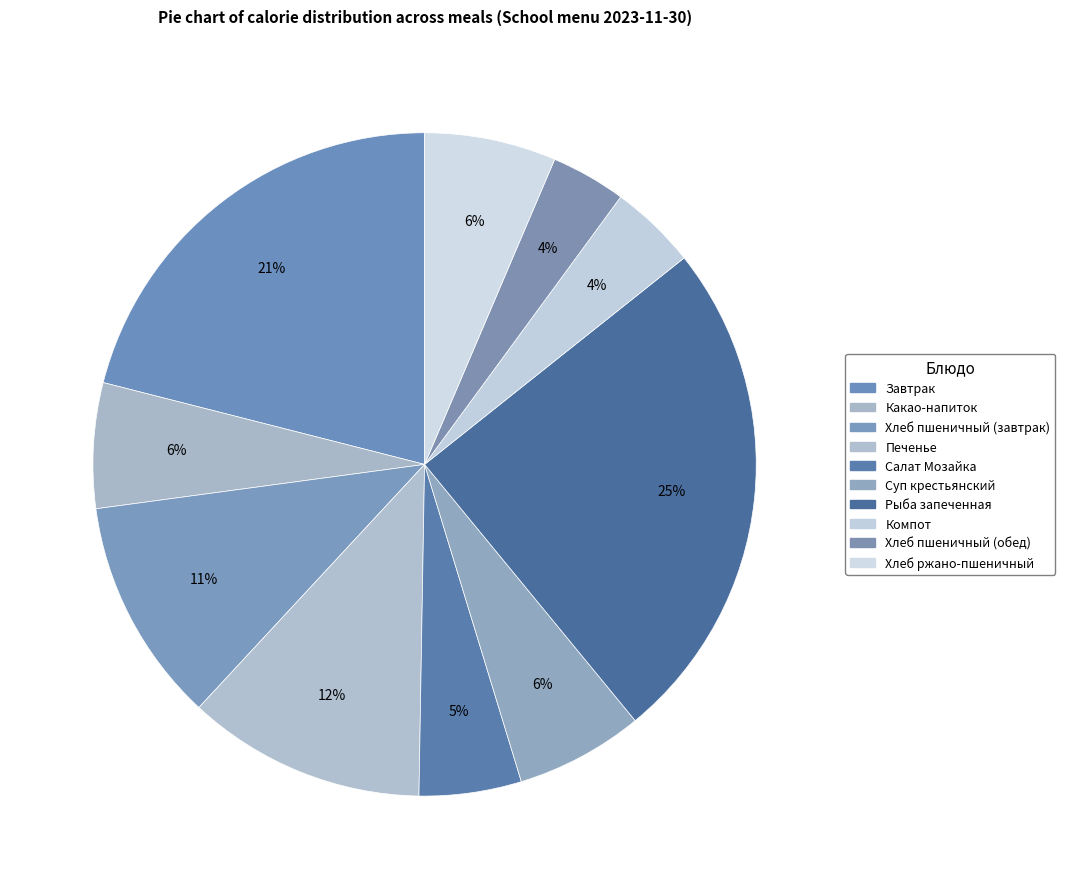

Is Хлеб ржано-пшеничный the majority of the pie?

No